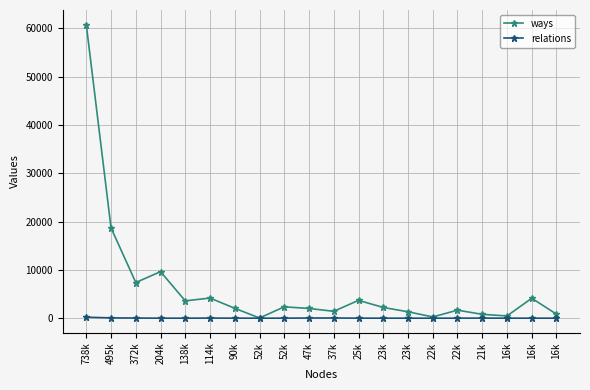

Rank the series by their average value, from highest to lowest.

ways, relations